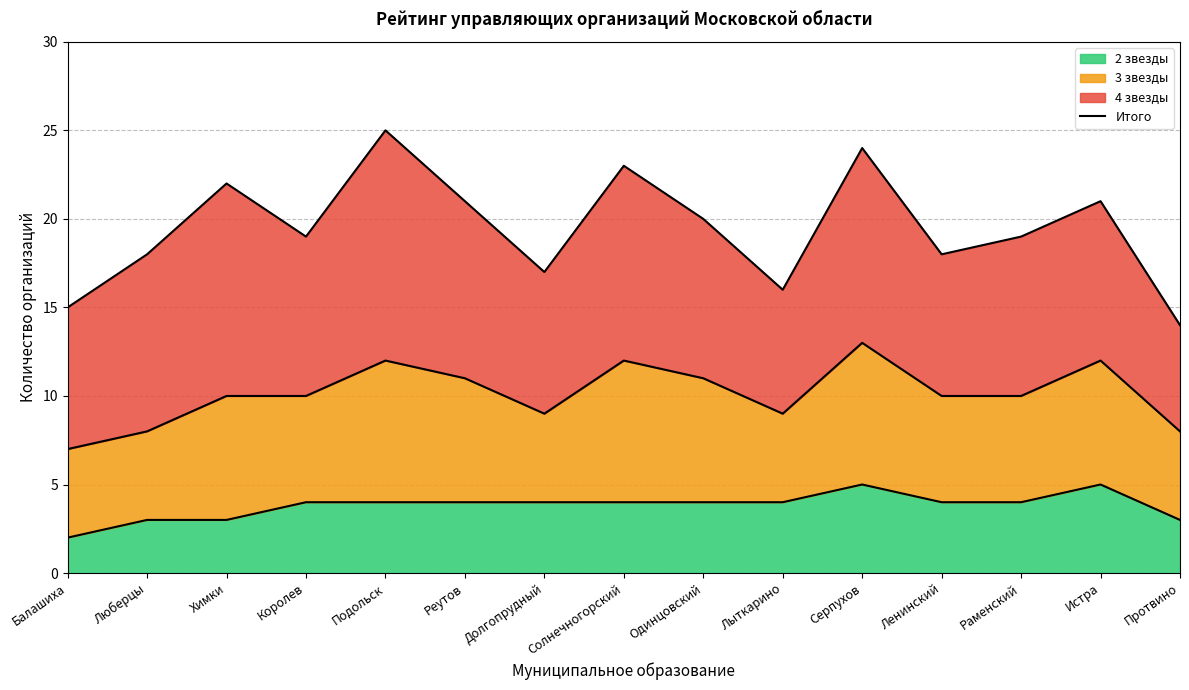

What is the sum of all values?

292